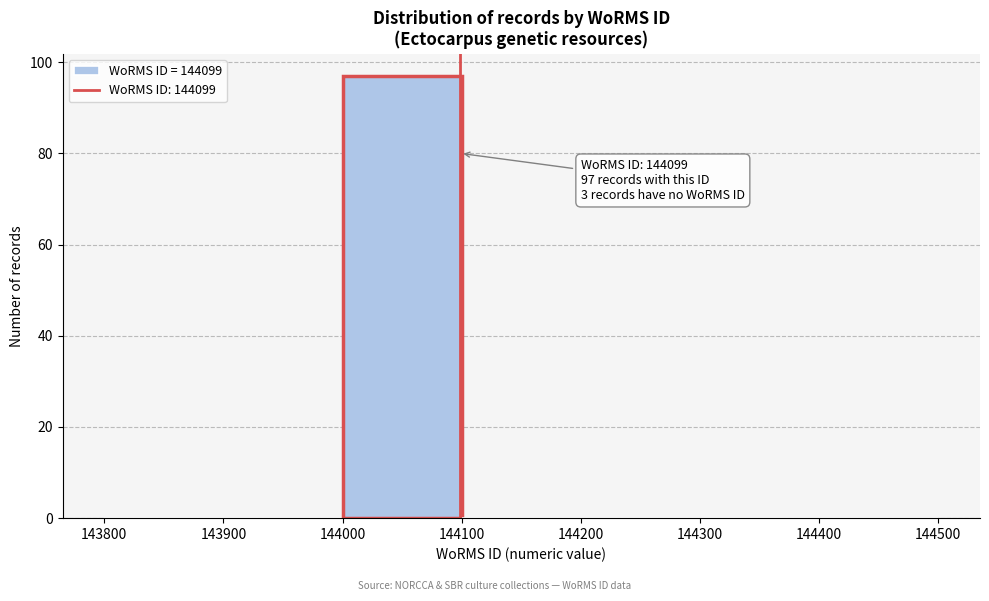

Over which range of the x-axis is the bar tallest?

144000 to 144100